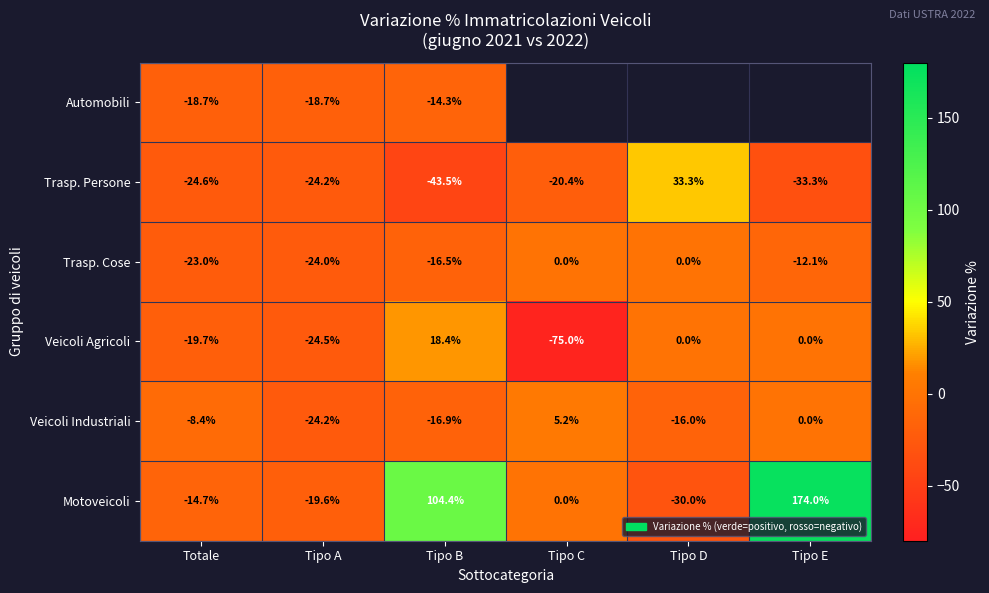

What is the average value of the Veicoli Agricoli series?

-16.8